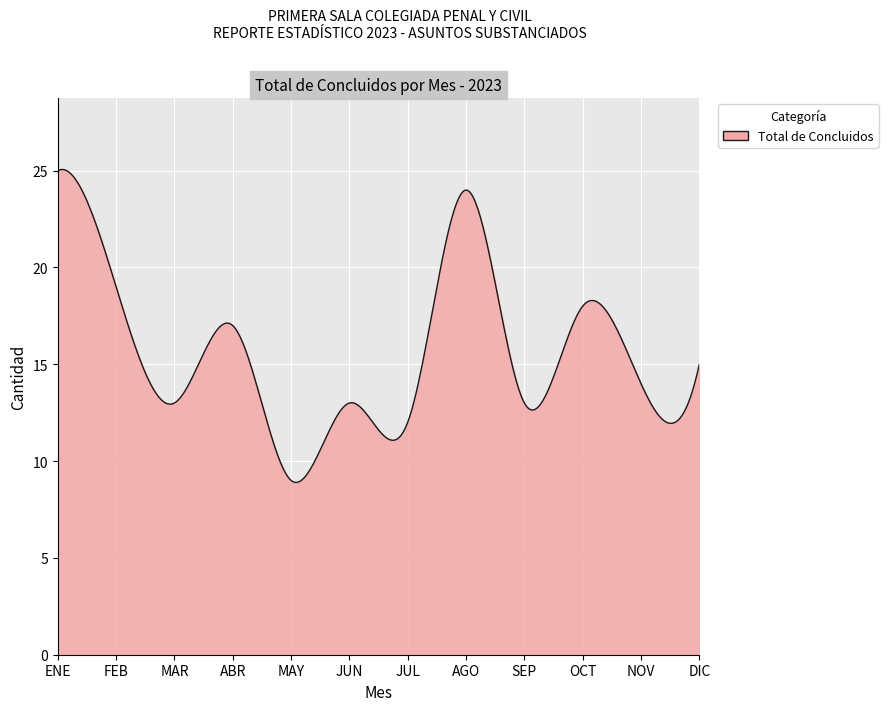

What is the maximum value shown in the chart?

25.1